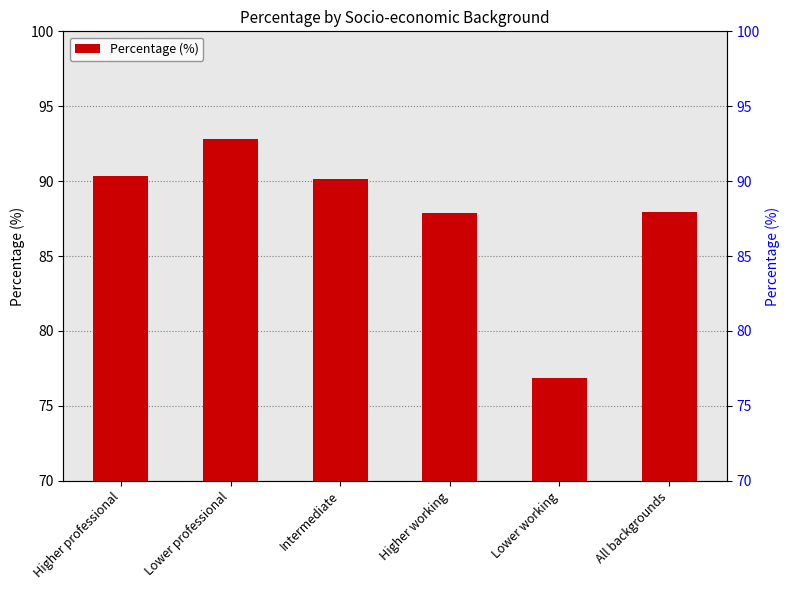

What is the label of the 2nd bar from the right?

Lower working